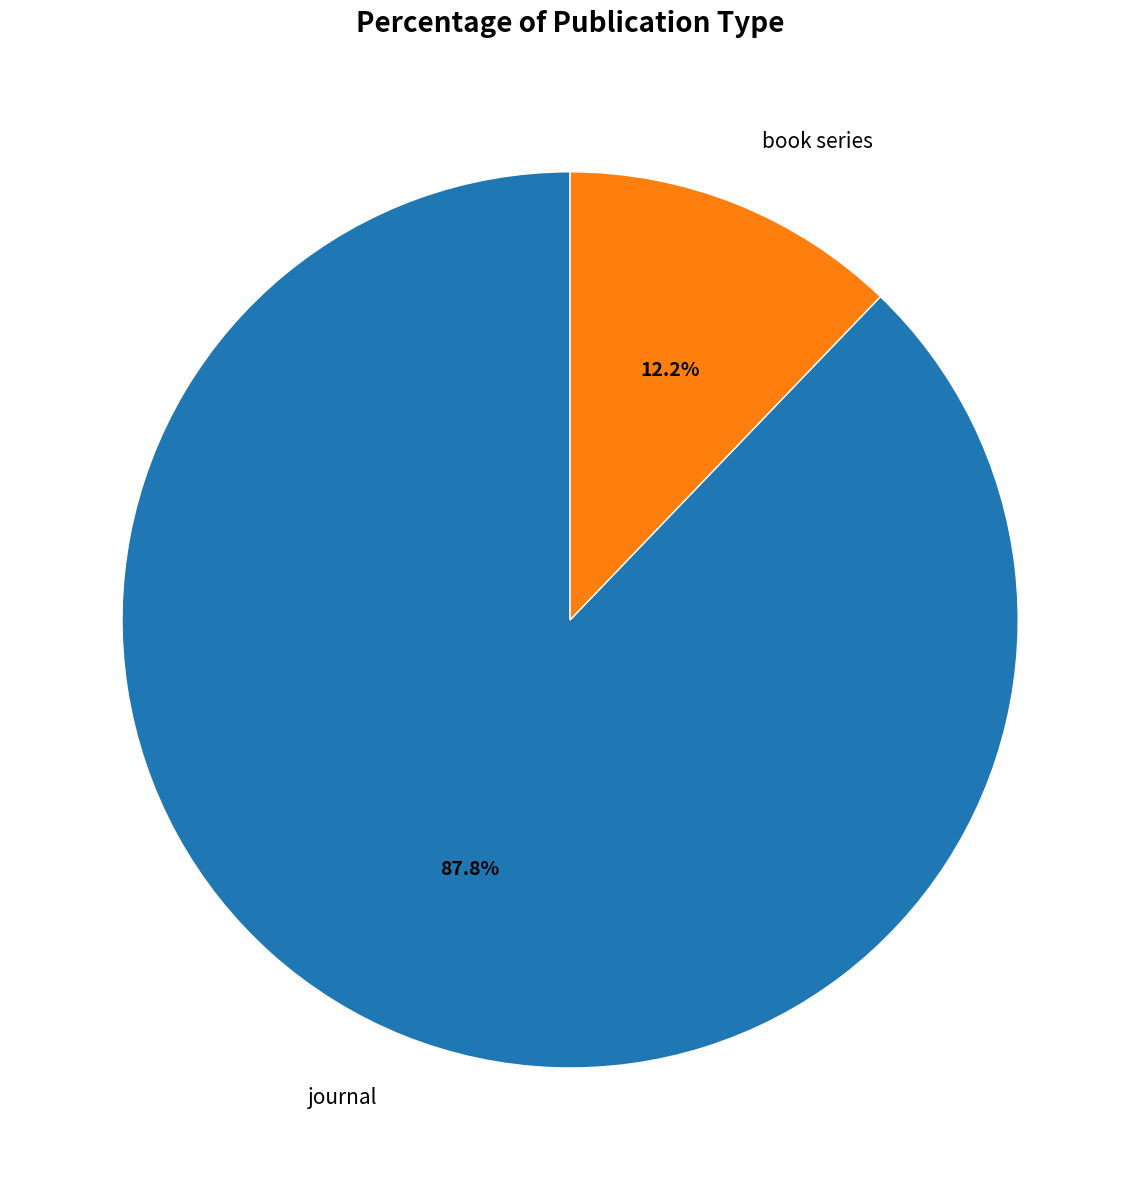

Does book series account for over 50% of the chart?

No